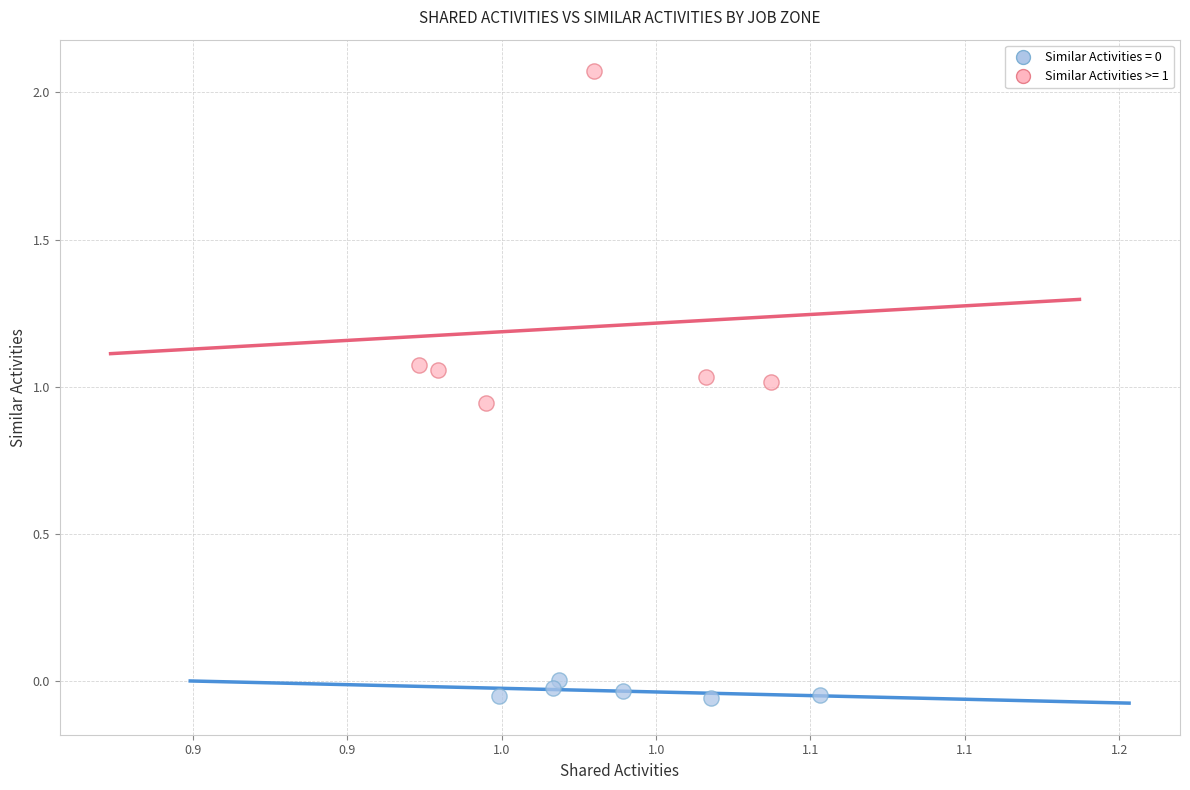

Which series reaches the maximum Y coordinate?

Similar Activities >= 1